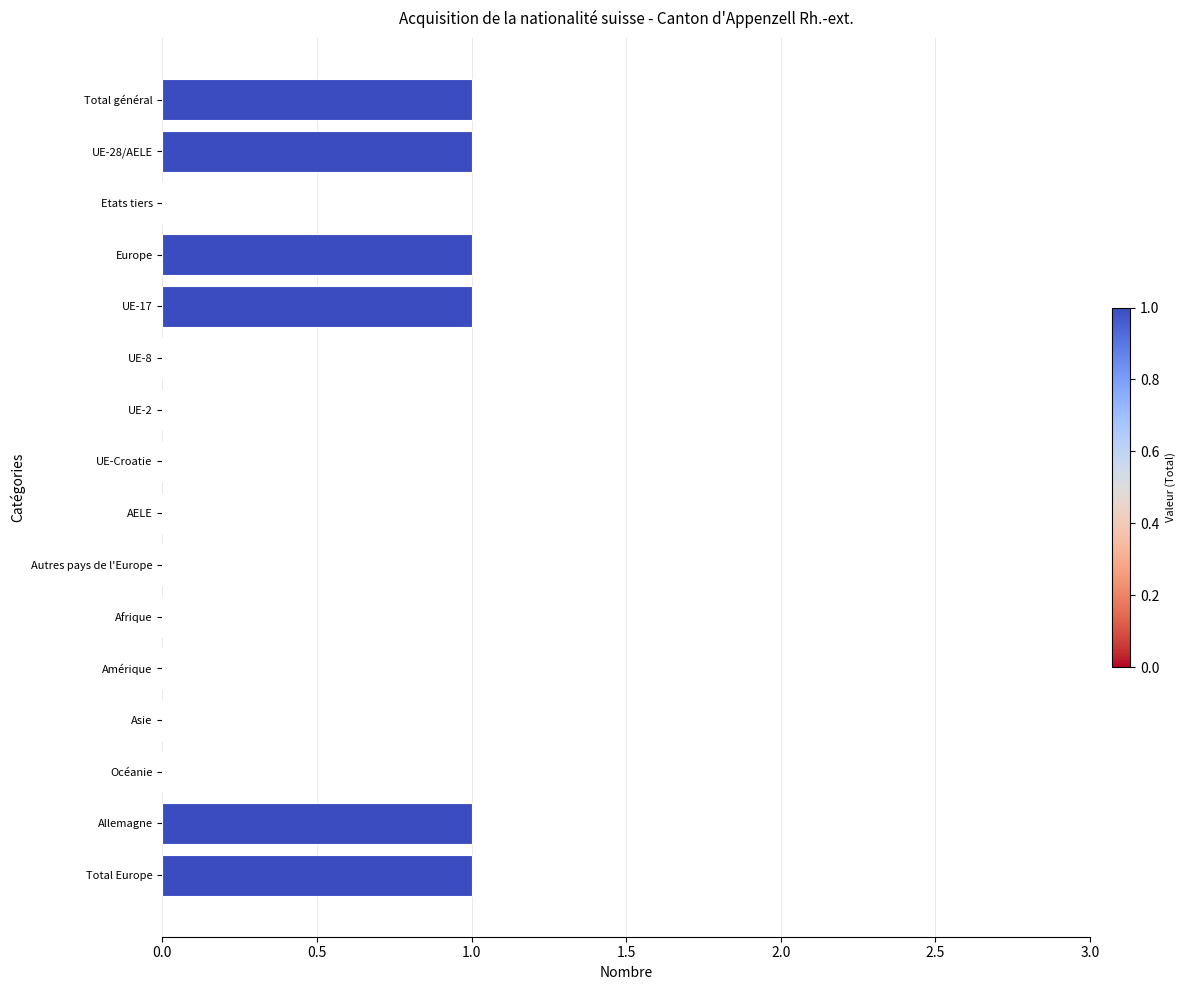

Is it true that the value at Etats tiers is 0?

True